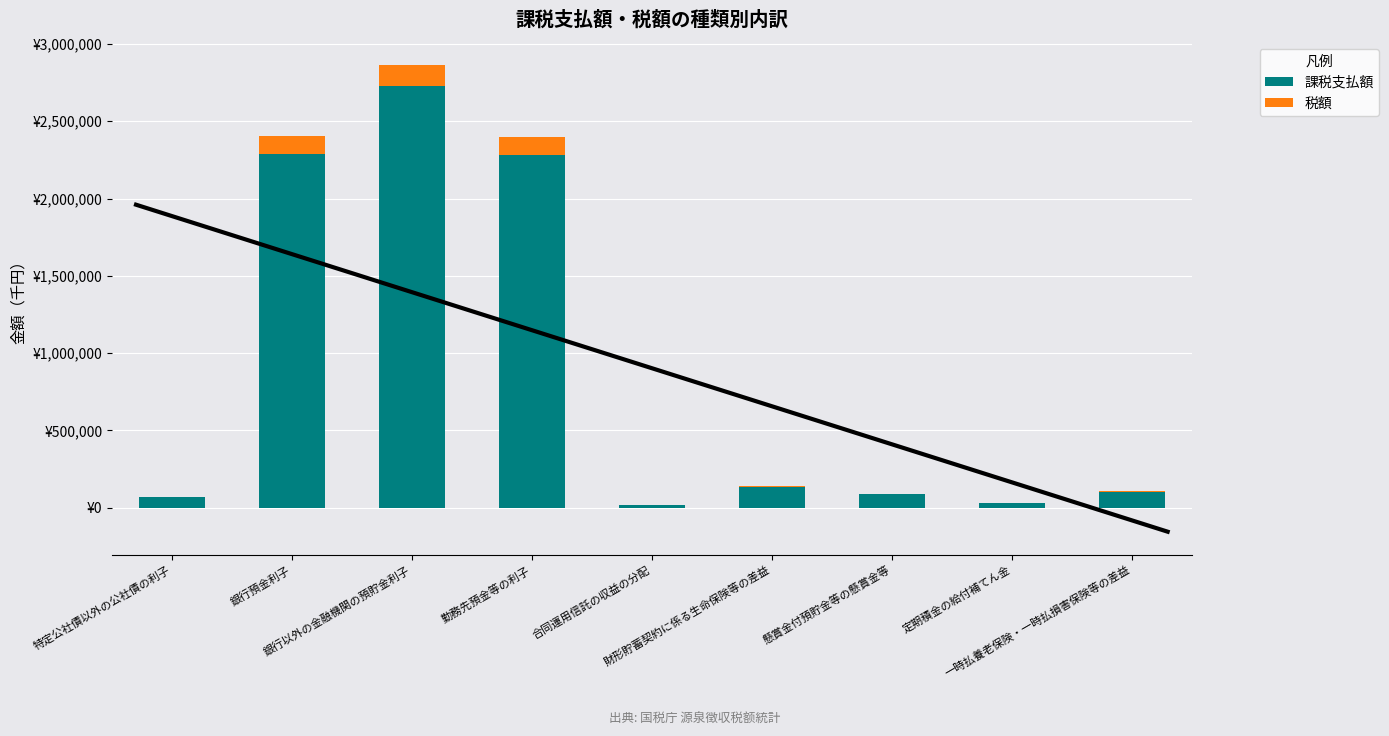

What is the label of the 5th bar from the right?

合同運用信託の収益の分配